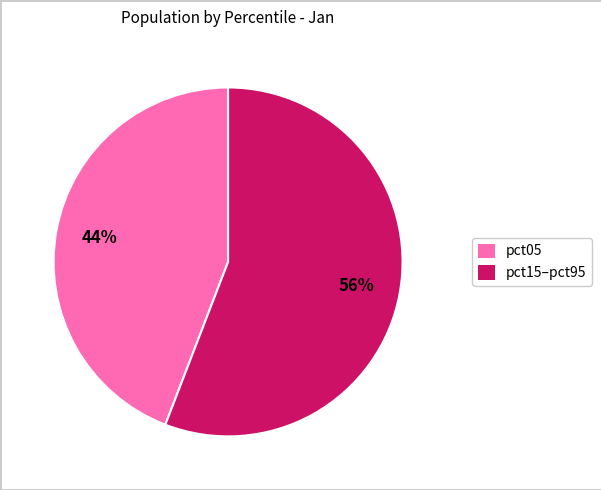

To the nearest percent, what is the difference between the largest and smallest slice percentages?

12%